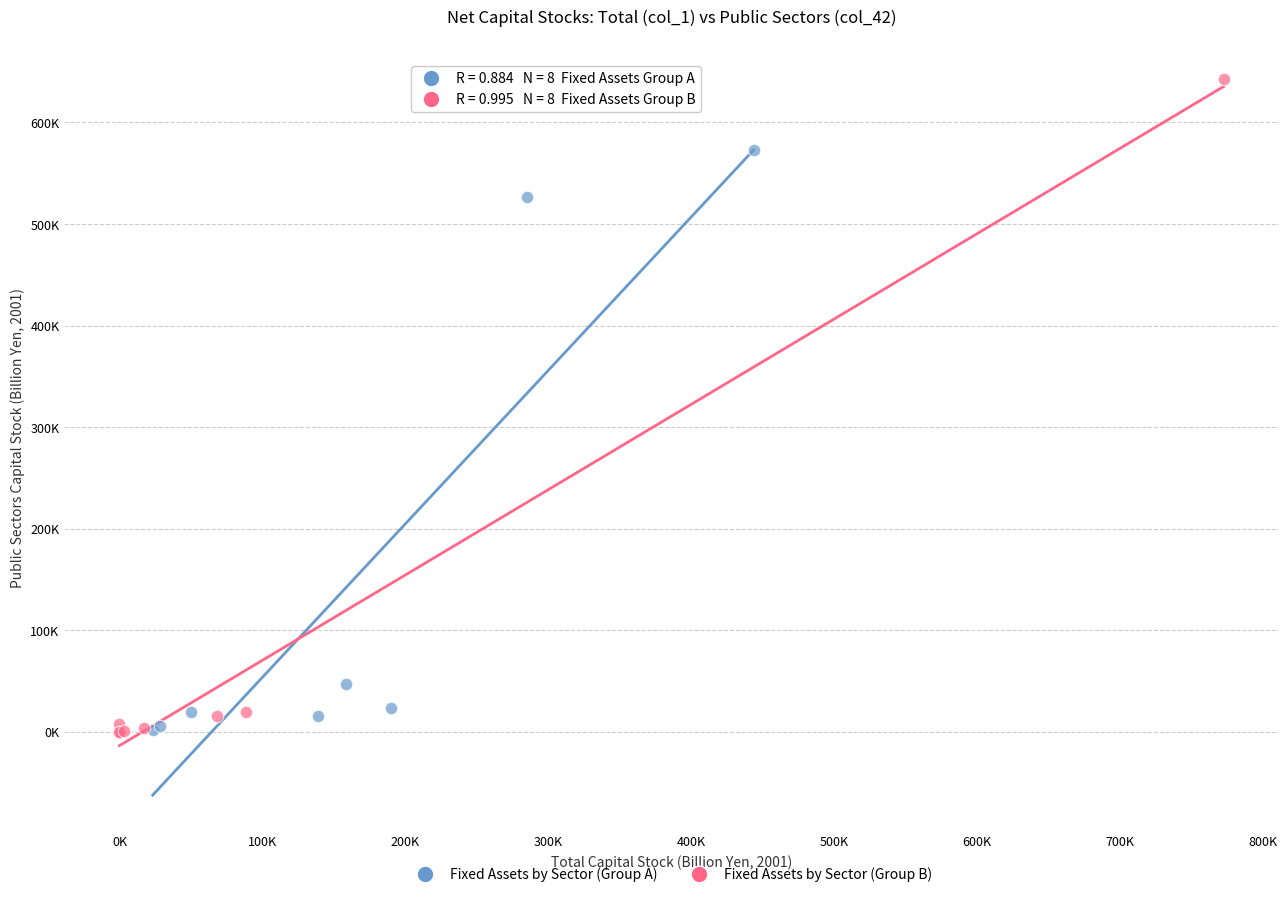

What are all the series names shown in the legend?

Fixed Assets by Sector (Group A), Fixed Assets by Sector (Group B)